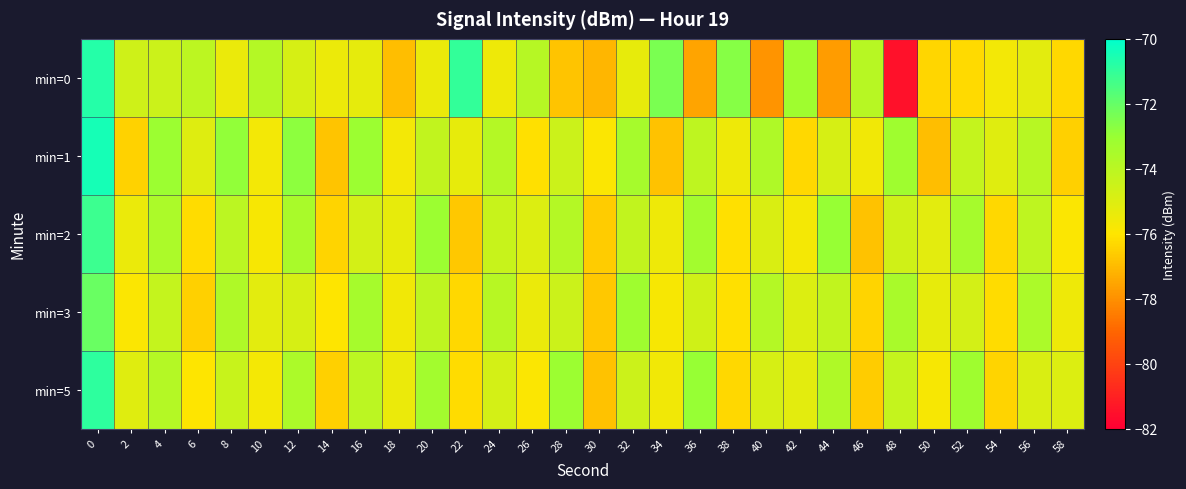

Between 16 and 38, which series saw the biggest shift?

min=3